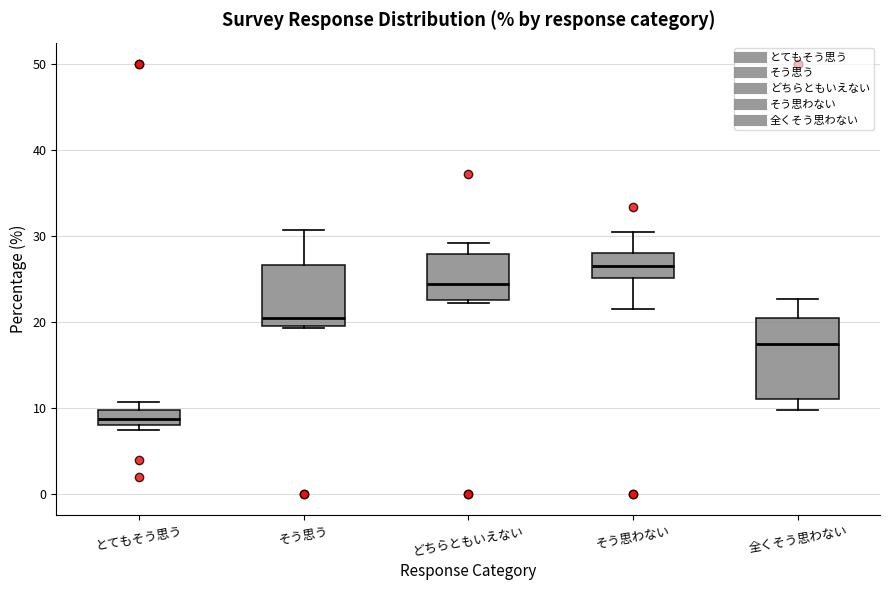

Which box has the lowest median line?

とてもそう思う